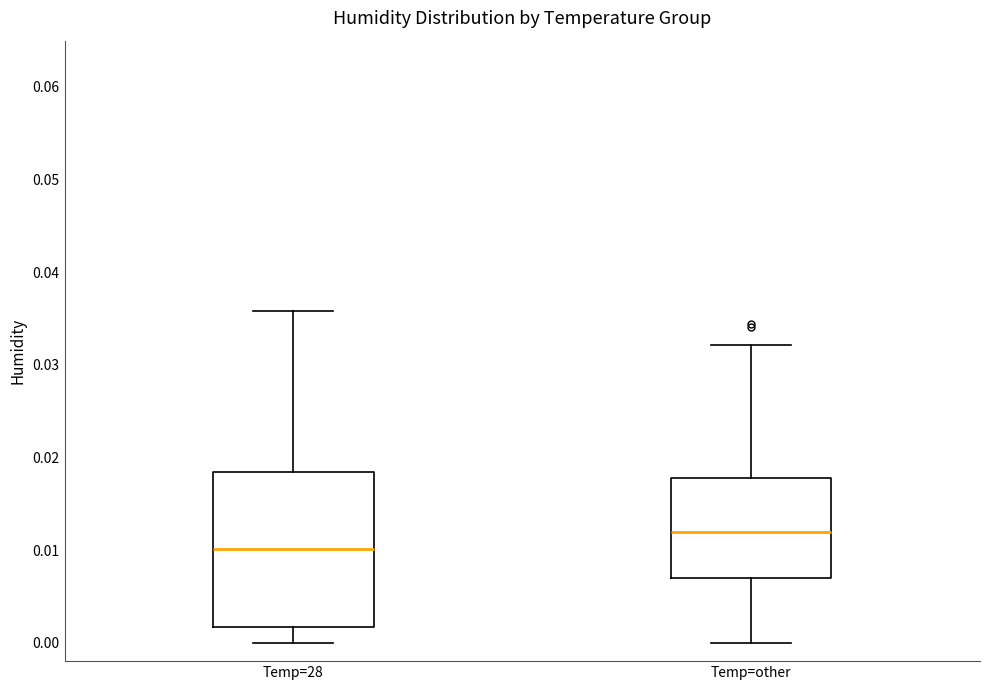

Reading left to right, transcribe this box plot: for each box, give where its median line is, the range the box spans, and where its two whiskers end, as read against the y-axis. The values are not printed on the chart, so give them approximately, as read against the axis.

Temp=28: median 0.010, box 0.002 to 0.018, whiskers 0.000 to 0.036
Temp=other: median 0.012, box 0.007 to 0.018, whiskers 0.000 to 0.032